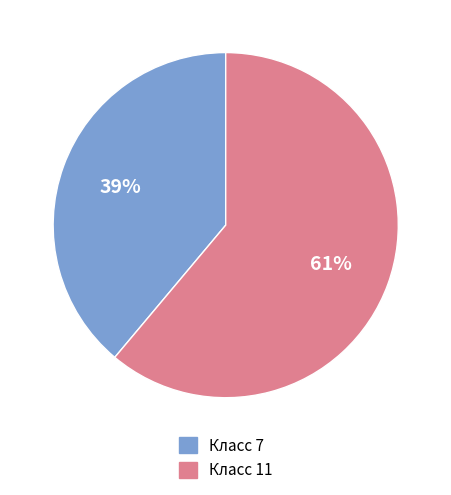

To the nearest percent, what is the combined percentage of Класс 11 and Класс 7?

100%